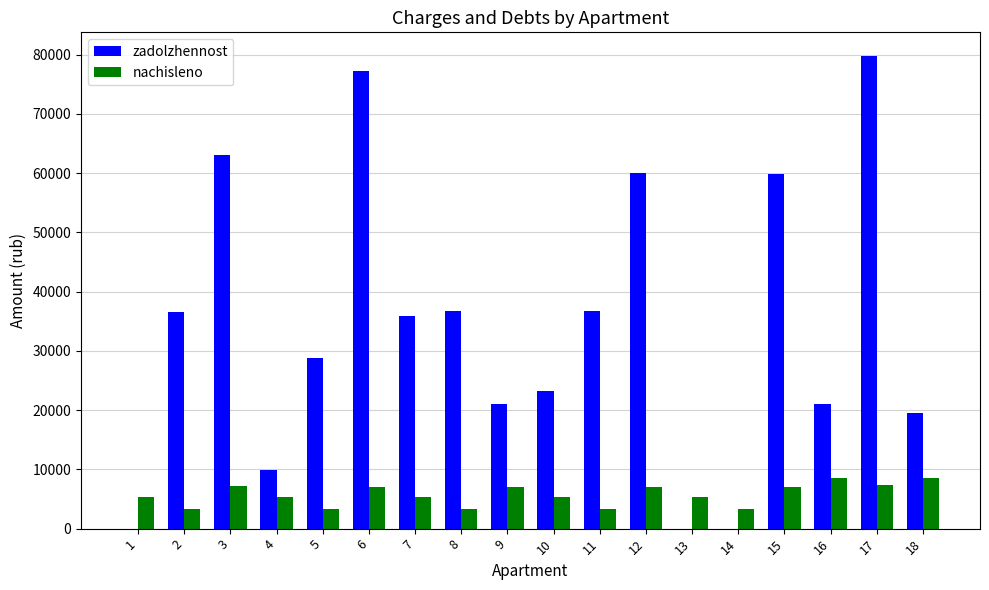

How many categories are shown in the chart?

18